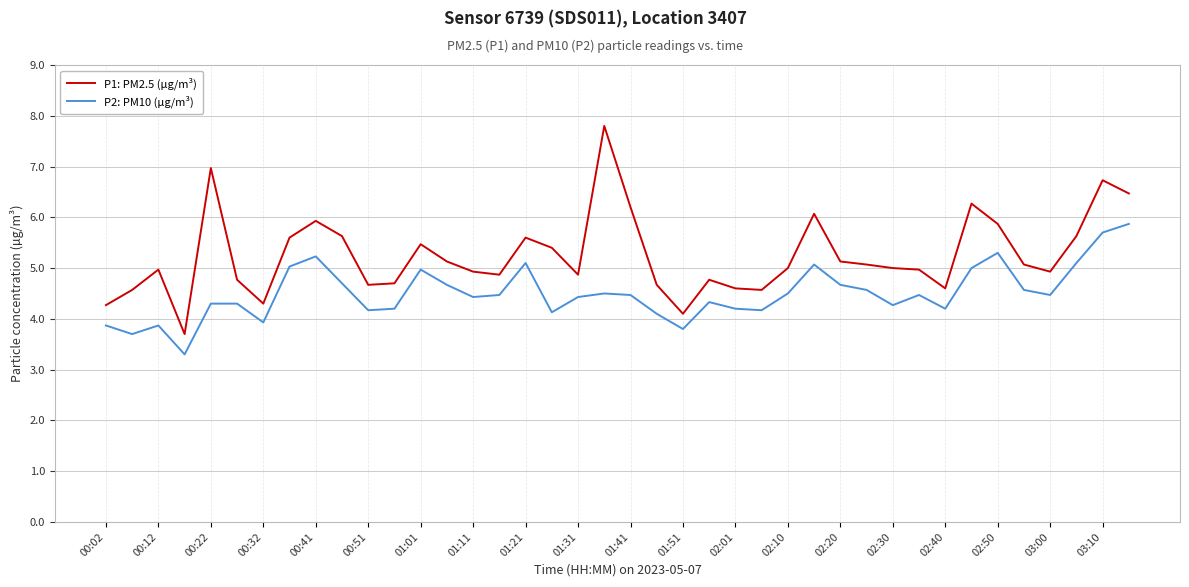

How many lines are shown in the chart?

2